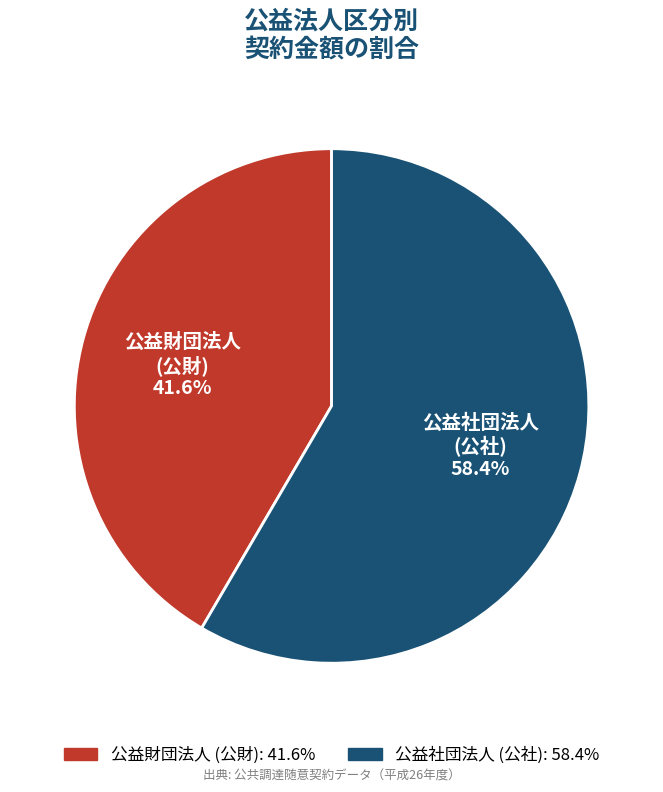

Is there a majority slice in this chart?

Yes